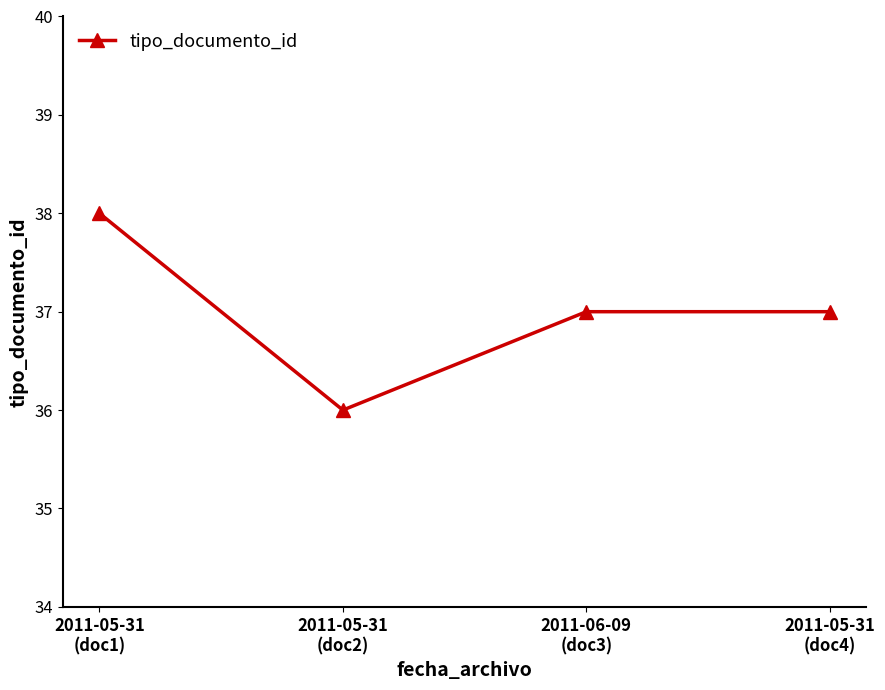

Is it true that the value at 2011-06-09
(doc3) is 54?

False